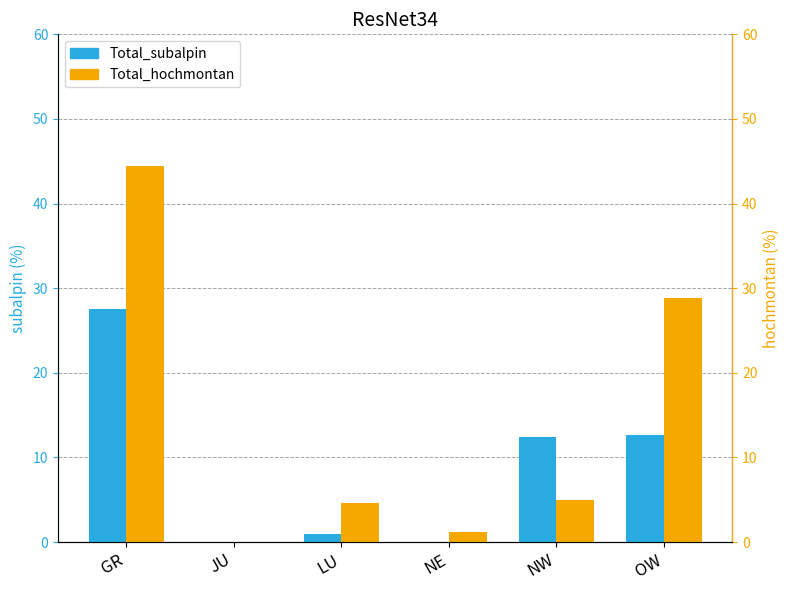

Which series has the largest range (max minus min)?

Total_hochmontan